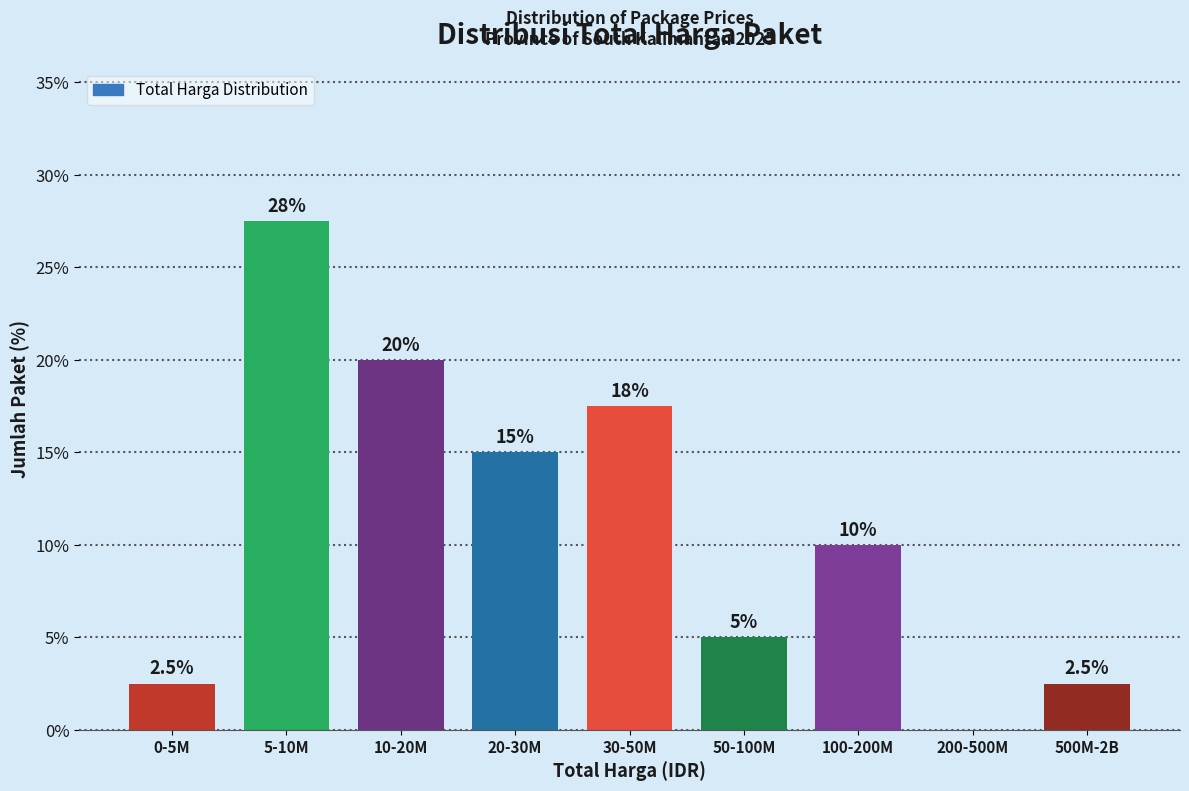

Reading left to right, list all the values displayed in this chart.

0-5M=2.5	5-10M=27.5	10-20M=20.0	20-30M=15.0	30-50M=17.5	50-100M=5.0	100-200M=10.0	200-500M=0.0	500M-2B=2.5